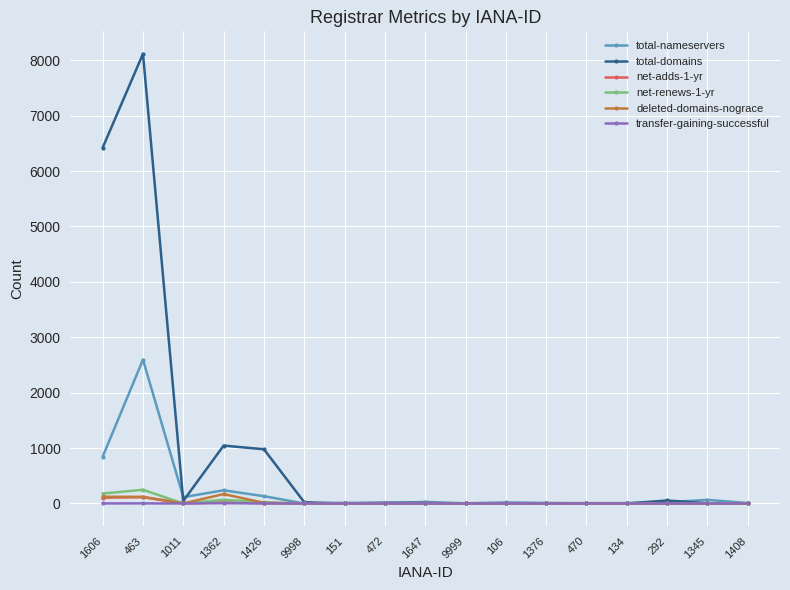

True or false: net-adds-1-yr has a value of 7 at 1426.

True